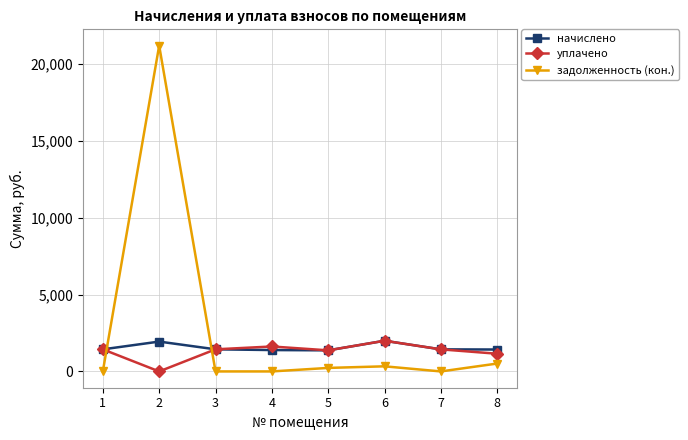

At which category does начислено reach its first local peak?

2